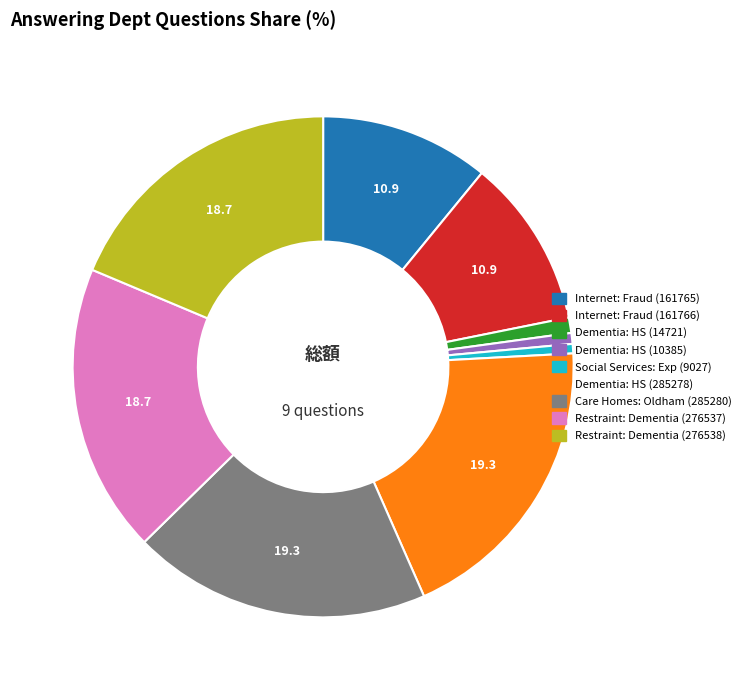

Is there any slice that represents more than half of the pie?

No